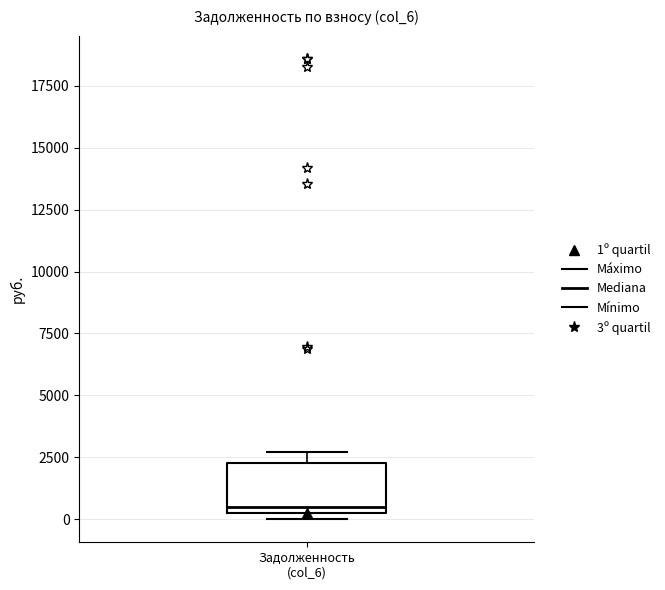

Transcribe this box plot: give where the median line is, the range the box spans, and where the two whiskers end, as read against the y-axis. The values are not printed on the chart, so give them approximately, as read against the axis.

median 500 (just above the box's lower edge), box 500 to 2500, whiskers 0 to 2500 (just above the box's upper edge)